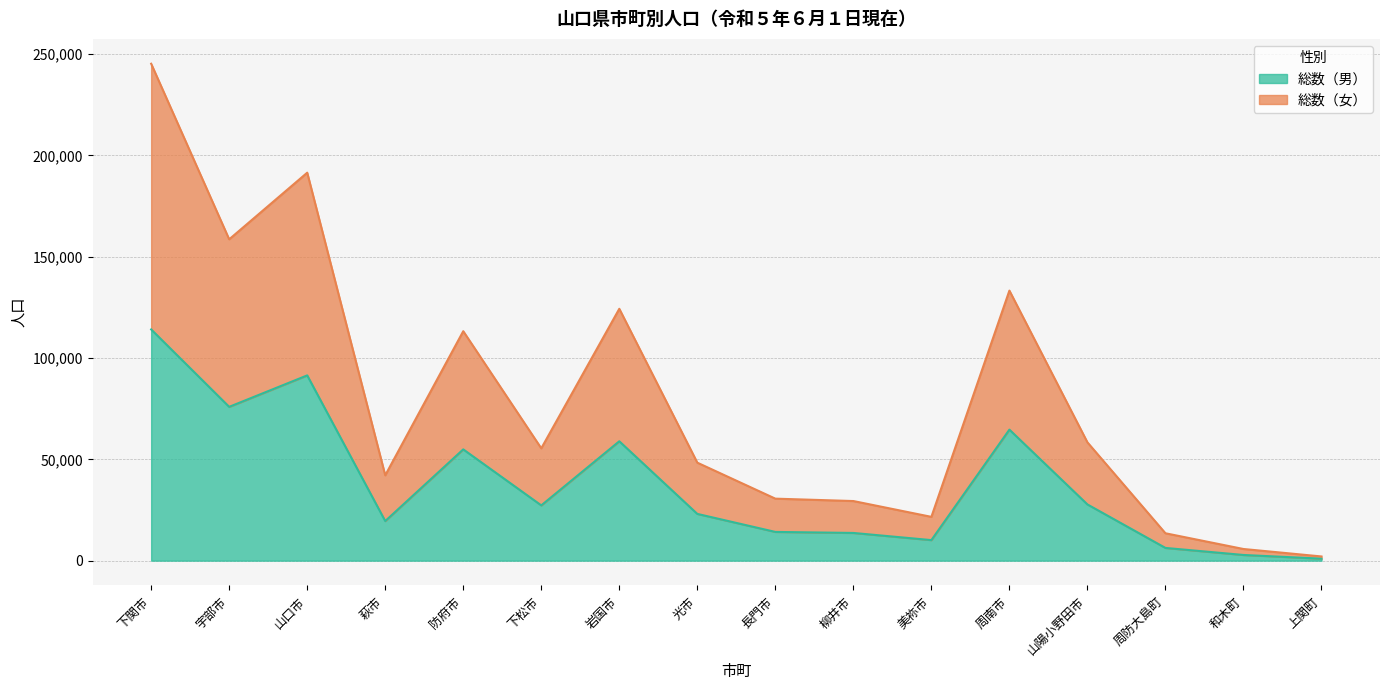

In 総数（男）, how many points are lower than both neighbors (excluding endpoints)?

4